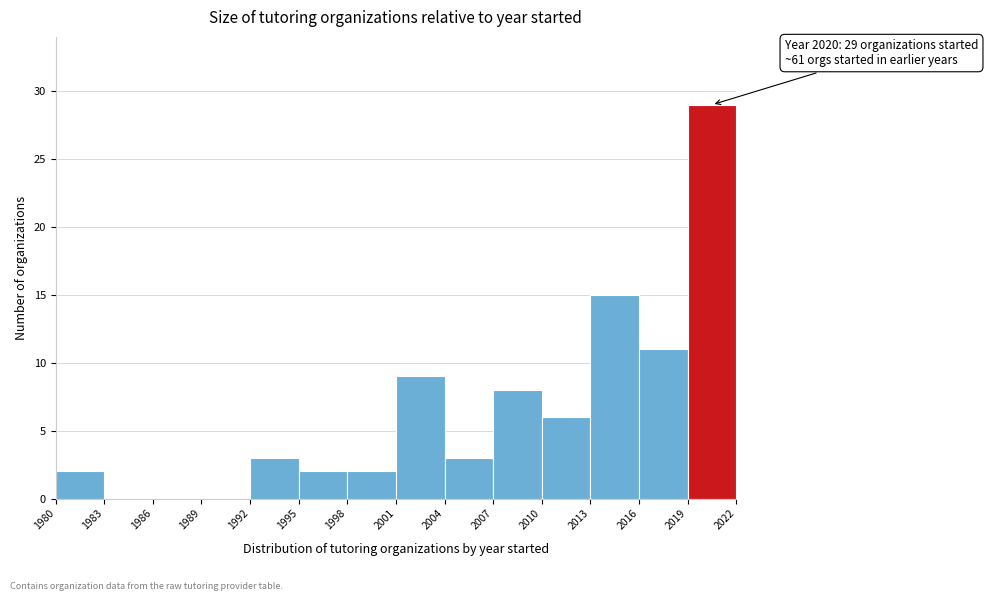

Which range on the x-axis has the tallest bar?

2019 to 2022